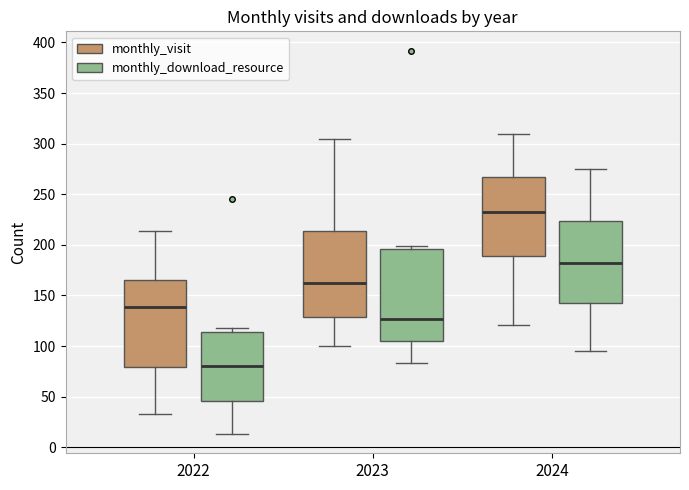

Reading left to right, transcribe this box plot: for each box, give where its median line is, the range the box spans, and where its two whiskers end, as read against the y-axis. The values are not printed on the chart, so give them approximately, as read against the axis.

2022 (monthly_visit): median 140, box 80 to 165, whiskers 35 to 215
2022 (monthly_download_resource): median 80, box 45 to 115, whiskers 15 to 120
2023 (monthly_visit): median 165, box 130 to 215, whiskers 100 to 305
2023 (monthly_download_resource): median 125, box 105 to 195, whiskers 85 to 200
2024 (monthly_visit): median 230, box 190 to 265, whiskers 120 to 310
2024 (monthly_download_resource): median 185, box 140 to 225, whiskers 95 to 275